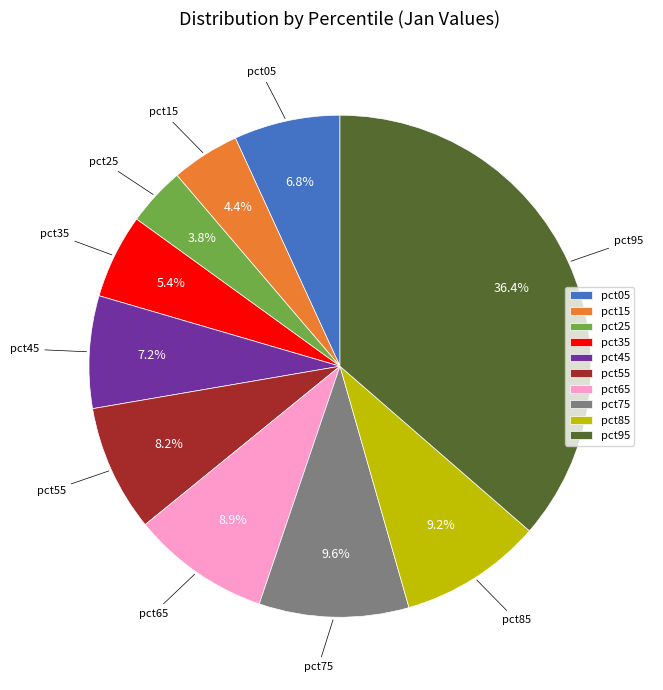

How many segments does this pie chart have?

10